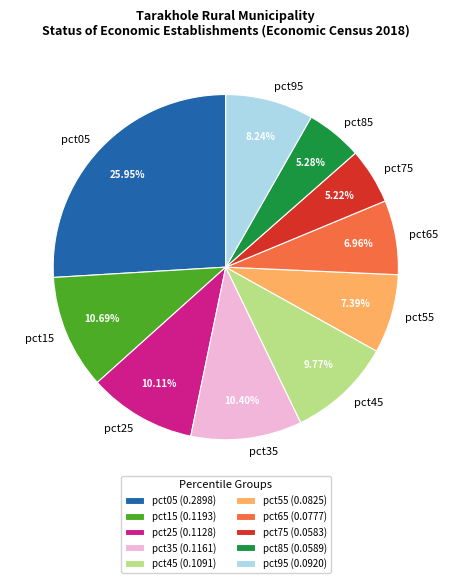

The pct65 slice represents 1% of the pie. True or false?

False